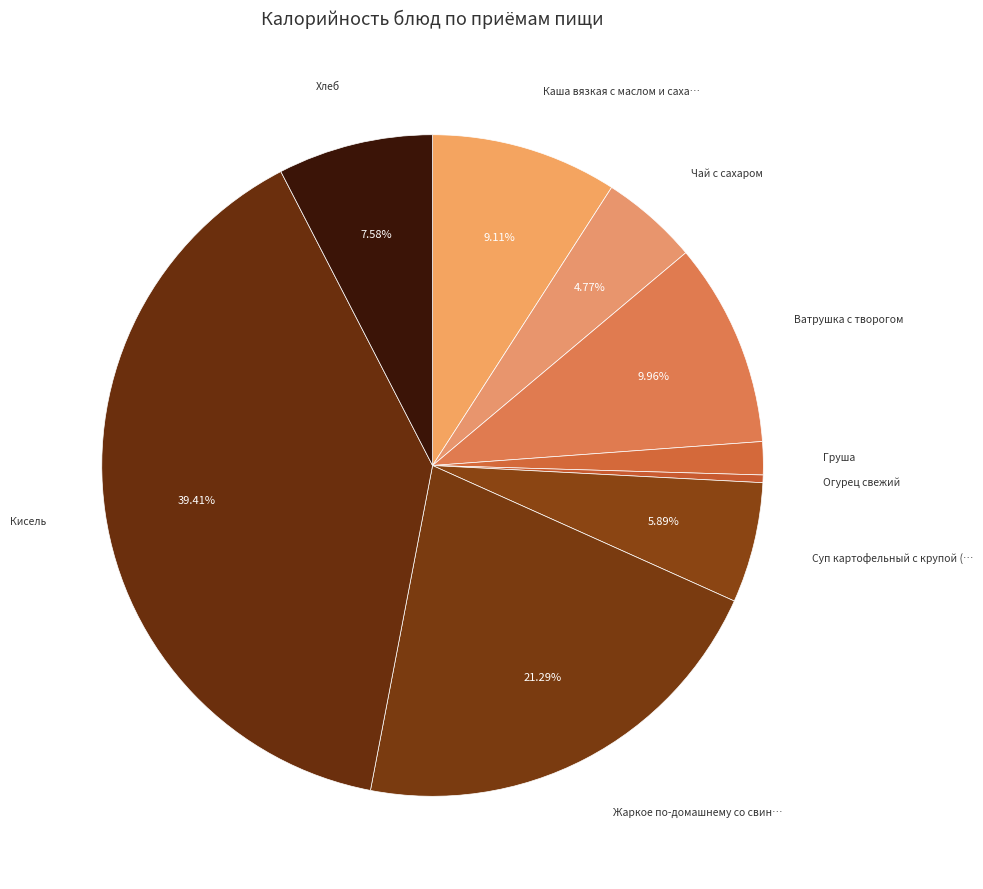

Count the number of slices in the pie.

9